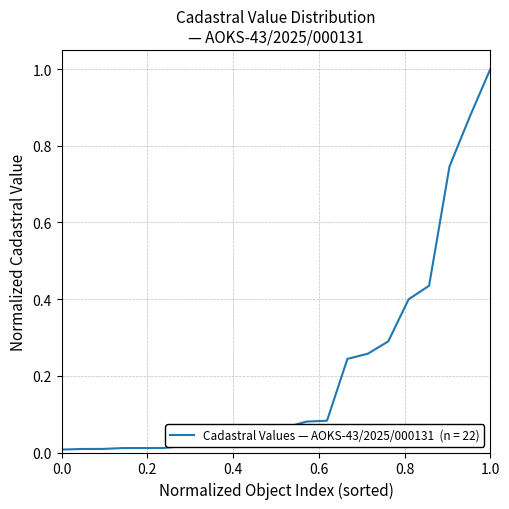

What is the sum of all values?

4.7